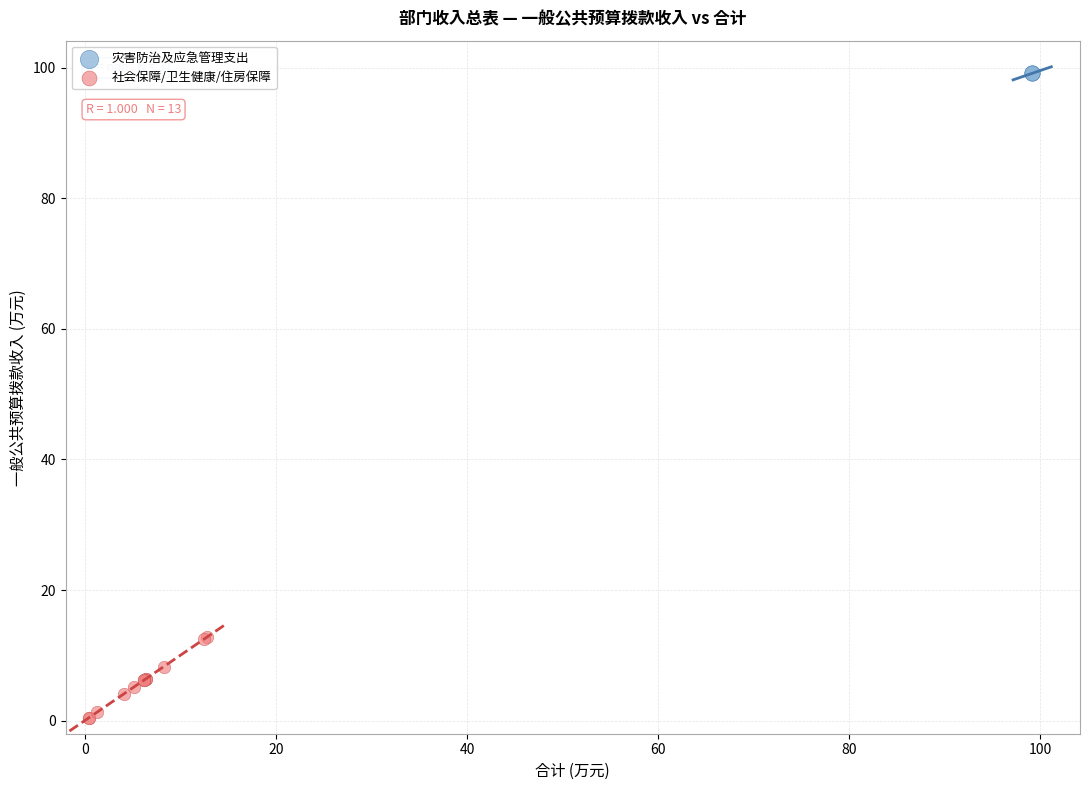

Which series contains the highest Y value?

灾害防治及应急管理支出